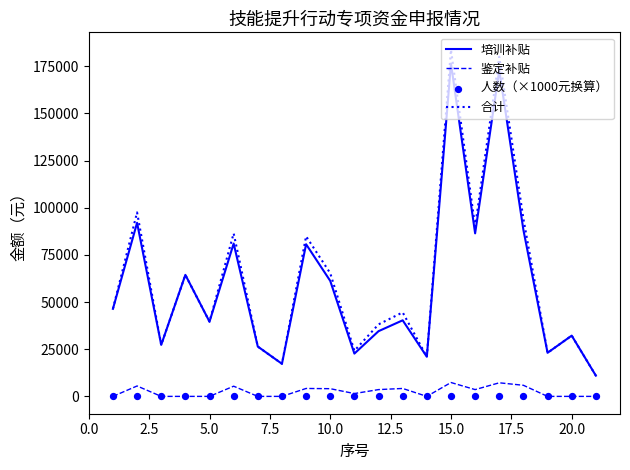

What is the minimum value for 培训补贴?

11000